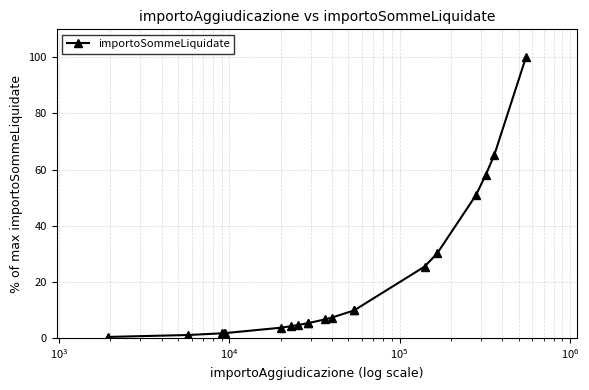

Reading right to left, list all the values displayed in this chart.

100.0	65.4	58.1	50.8	30.2	25.4	9.8	9.8	7.2	6.6	5.3	5.2	4.6	4.2	3.6	1.7	1.7	1.6	1.0	0.4